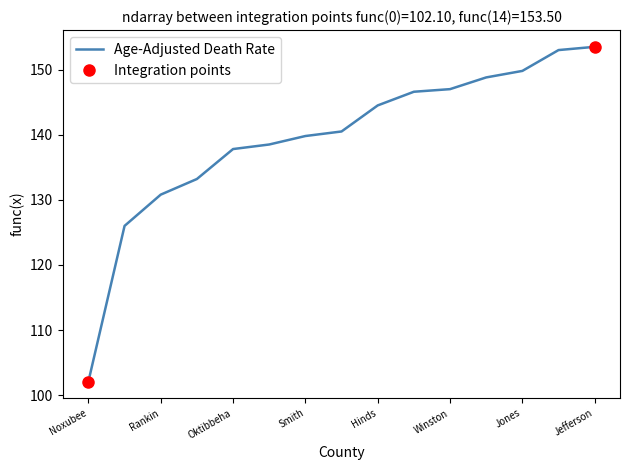

Read the Age-Adjusted Death Rate value at Rankin.

130.8